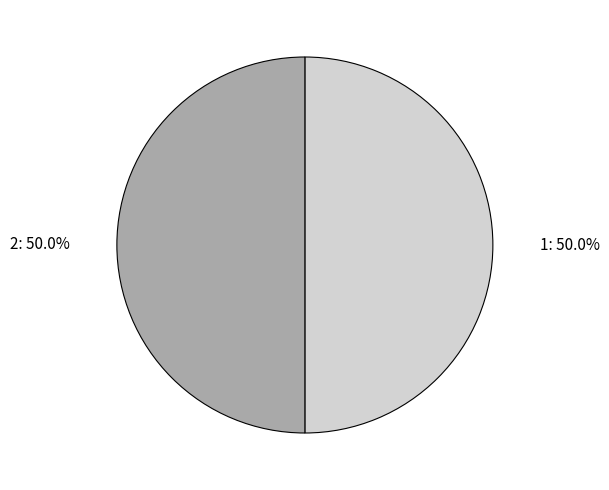

Is it true that 2 is 50% of the pie?

True